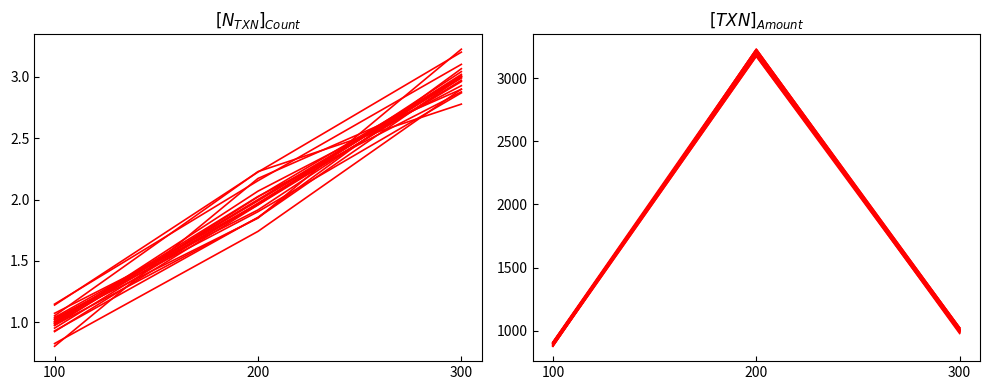

Reading left to right, transcribe all the data shown in this chart.

Number: 100=1	200=2	300=3
Transaction amount: 100=900	200=3199	300=1000